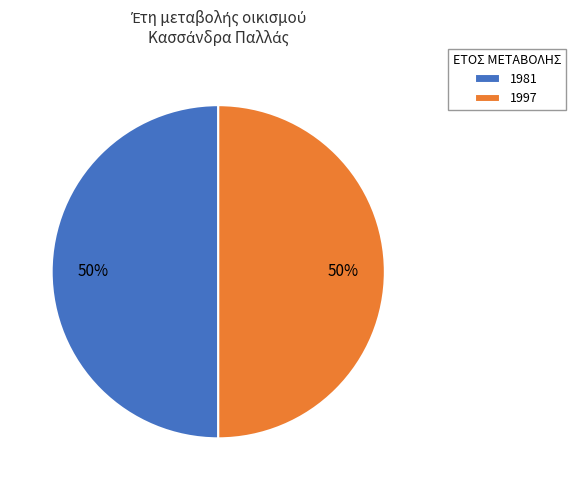

To the nearest percent, what percentage of the pie is 1981?

50%